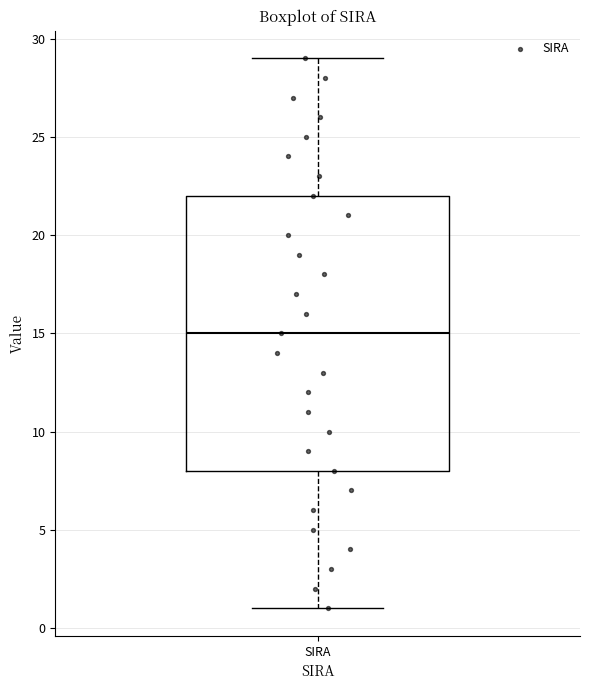

Transcribe this box plot: give where the median line is, the range the box spans, and where the two whiskers end, as read against the y-axis. The values are not printed on the chart, so give them approximately, as read against the axis.

median 15, box 8 to 22, whiskers 1 to 29